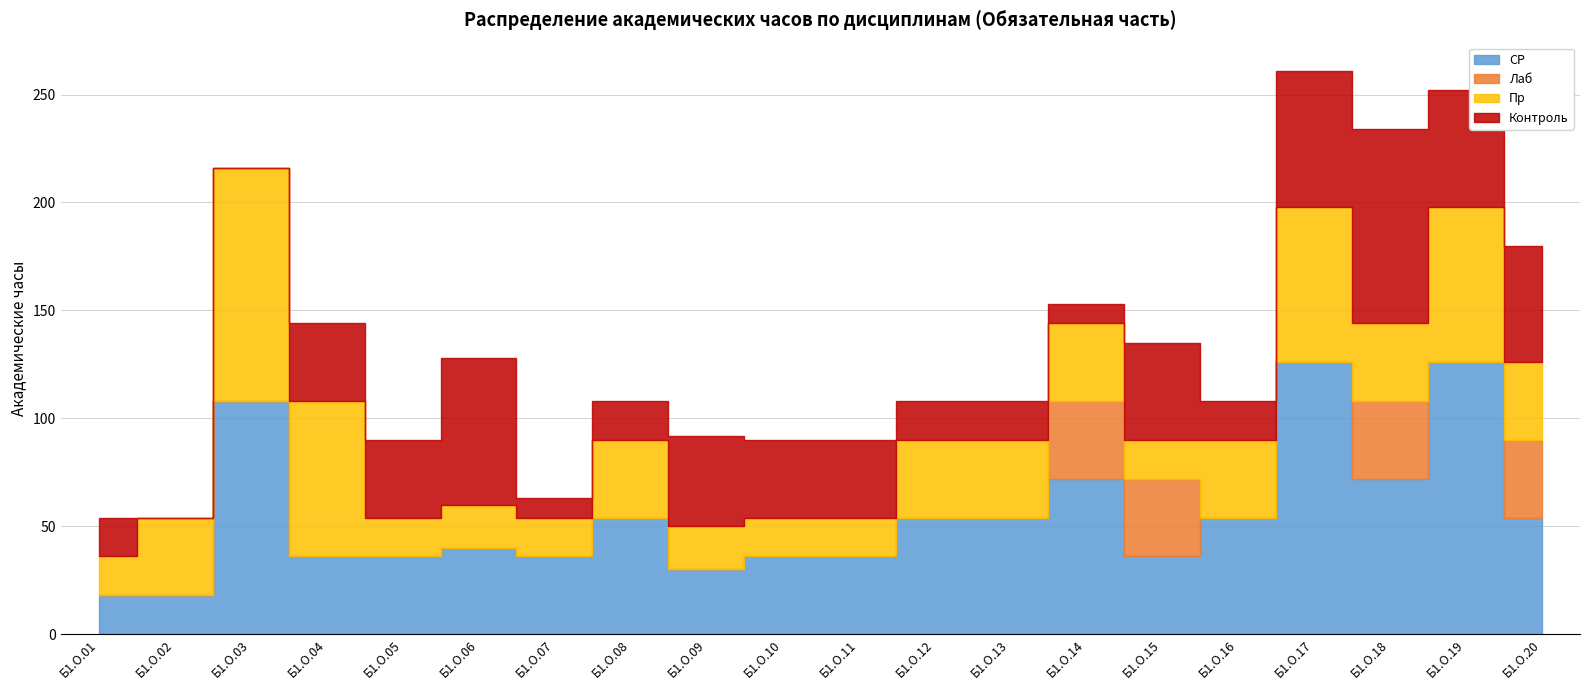

At Б1.О.09, list the series in order from smallest to largest.

Лаб, Пр, СР, Контроль